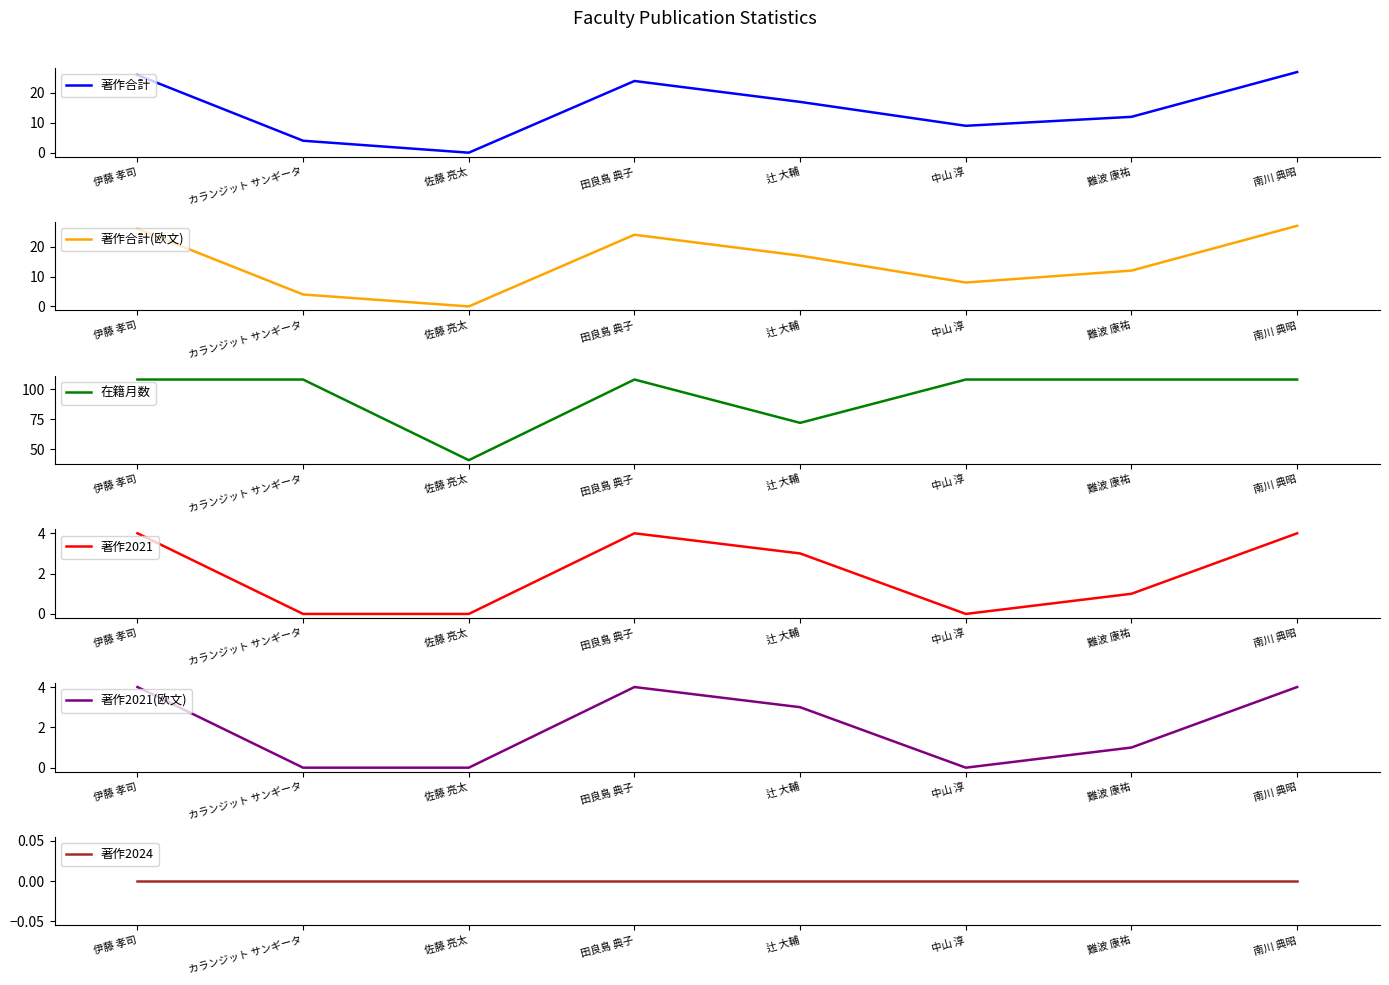

Reading left to right, transcribe all the data shown in this chart.

著作合計: 26	4	0	24	17	9	12	27
著作合計(欧文): 26	4	0	24	17	8	12	27
在籍月数: 108	108	41	108	72	108	108	108
著作2021: 4	0	0	4	3	0	1	4
著作2021(欧文): 4	0	0	4	3	0	1	4
著作2024: 0	0	0	0	0	0	0	0